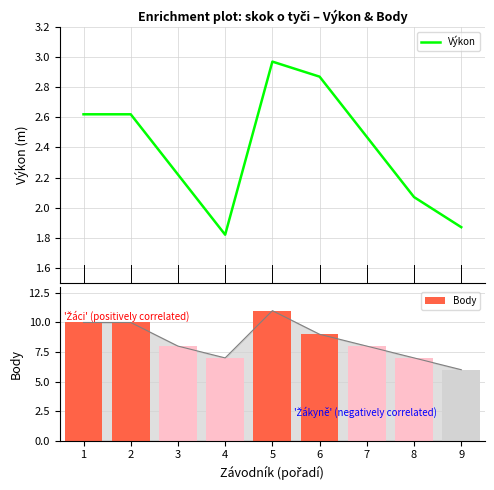

What is the sum of the Výkon values at 6 and 7?

5.3